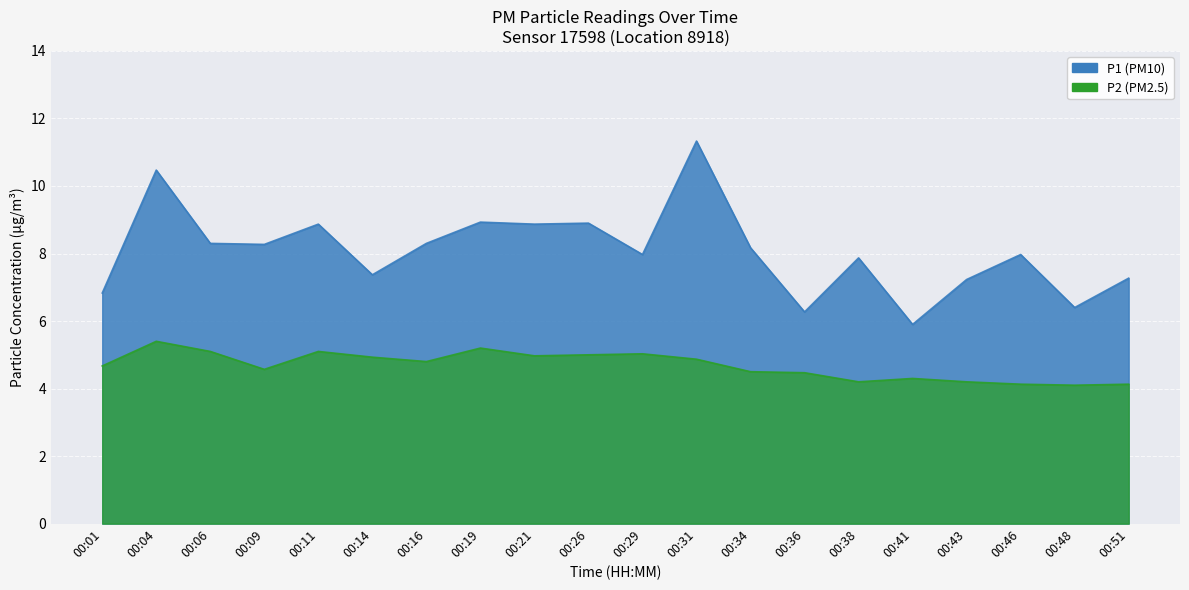

What is the value of the P2 point at the 15th from the left?

4.2